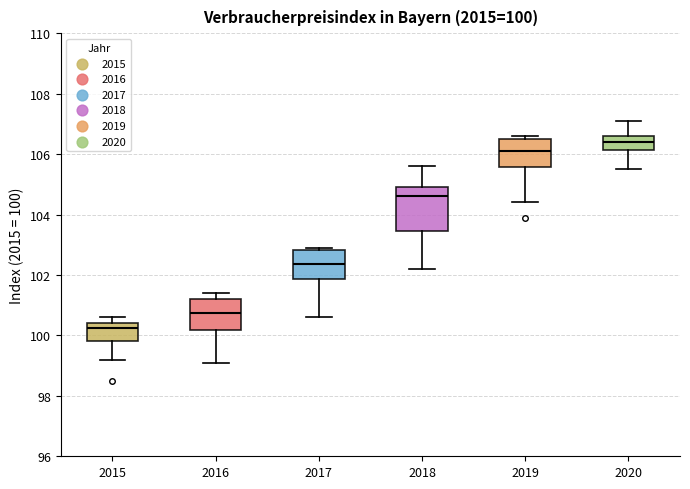

Which box has the lowest median line?

2015